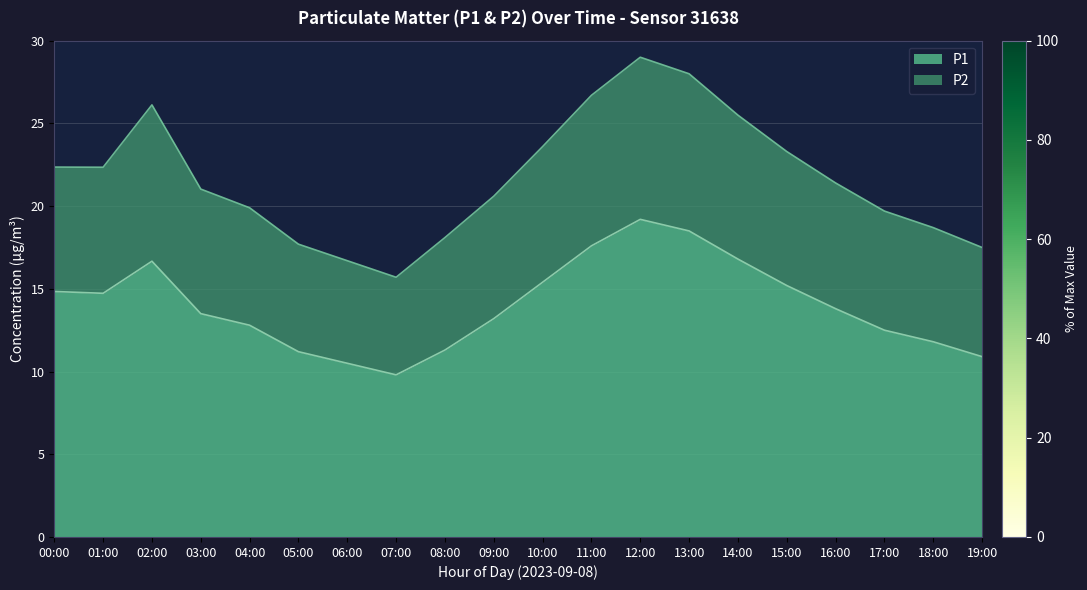

What is the greatest value displayed?

29.0